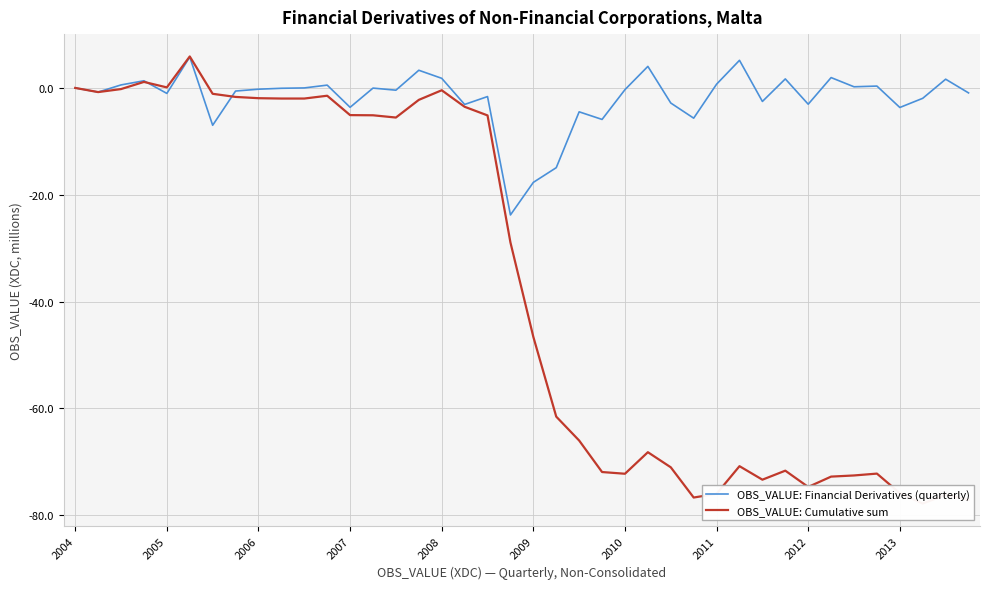

How many data points in OBS_VALUE: Cumulative sum are above -28?

19